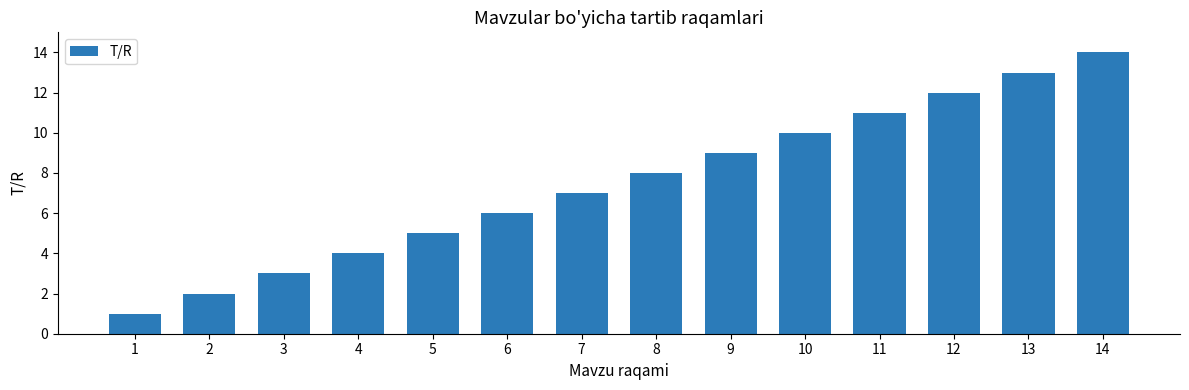

What is the minimum value shown in the chart?

1